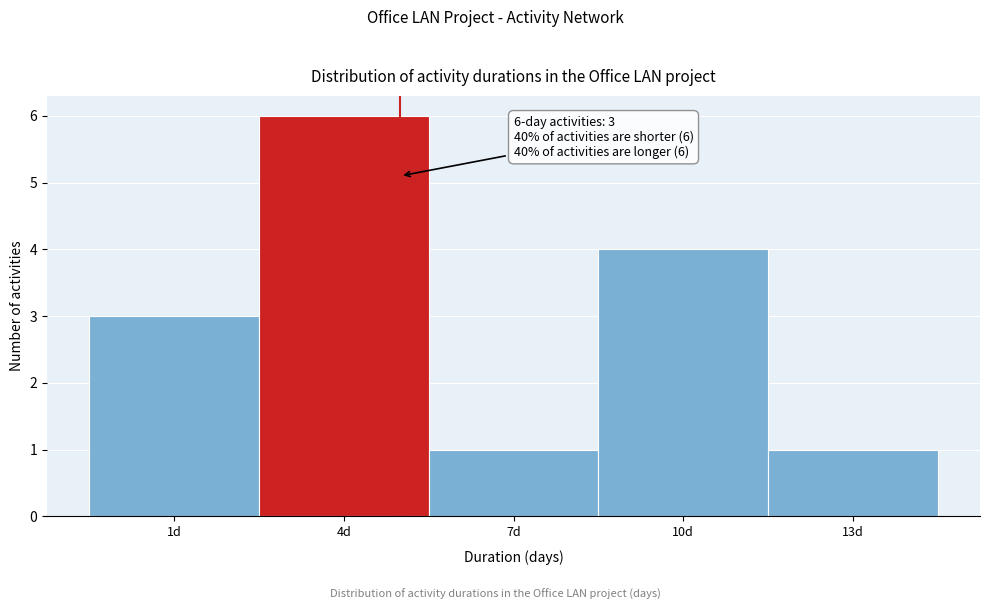

Reading right to left, list all the values displayed in this chart.

13d=1	10d=4	7d=1	4d=6	1d=3